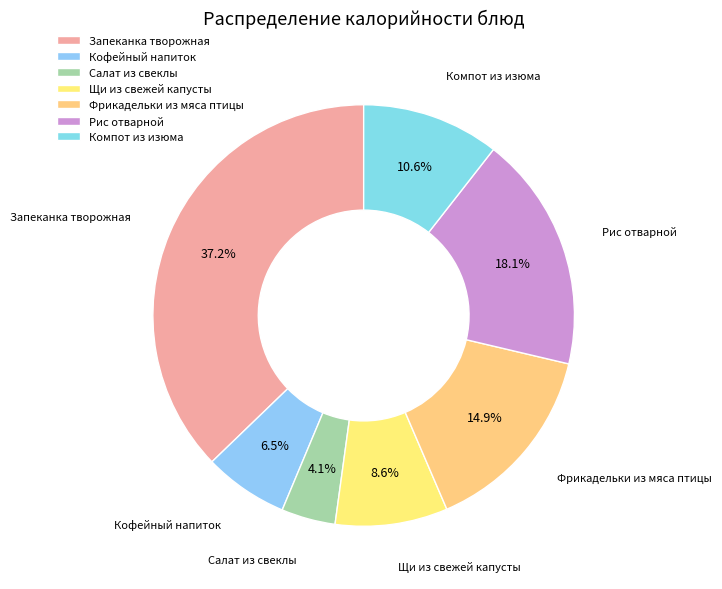

How many slices are in this pie chart?

7